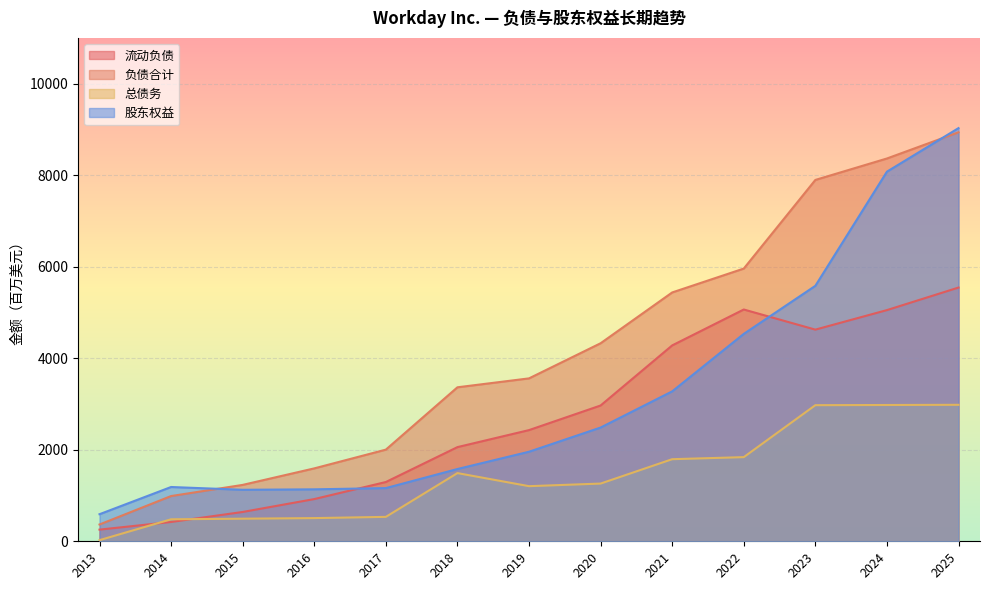

How many times do 总债务 and 流动负债 cross each other?

2